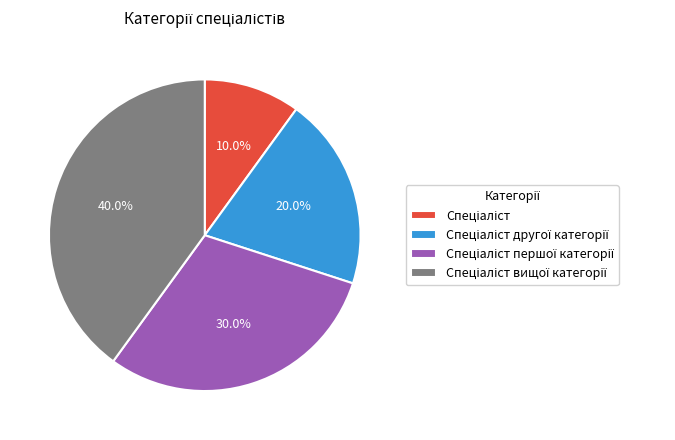

Is there any slice that represents more than half of the pie?

No